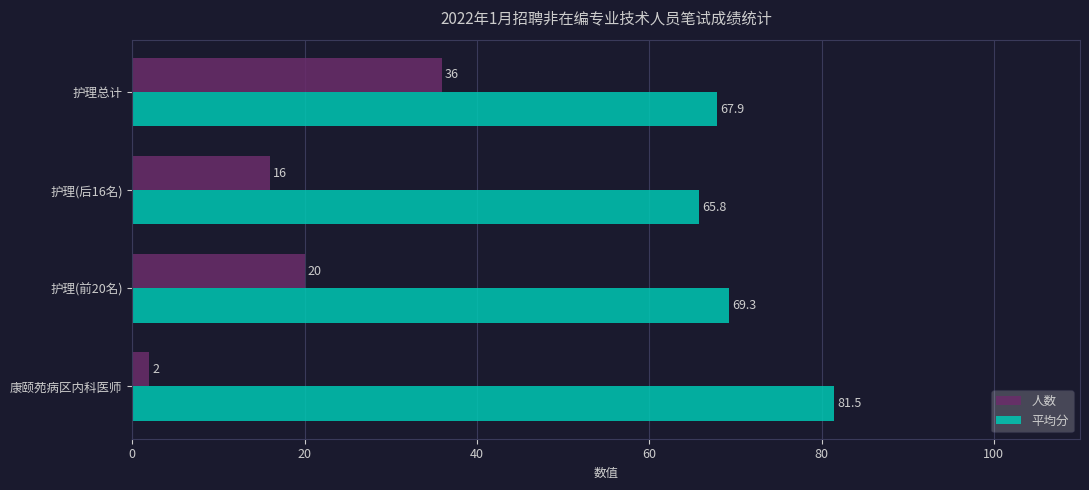

Is it true that 平均分 equals 69.3 at 护理(前20名)?

True